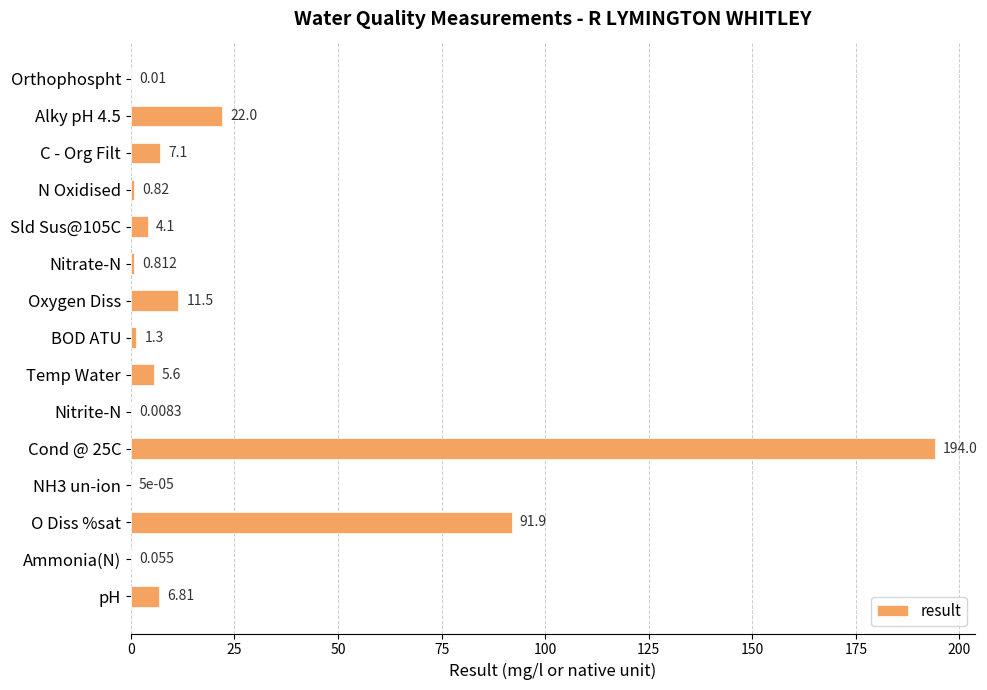

Which has a higher value, NH3 un-ion or Nitrate-N?

Nitrate-N